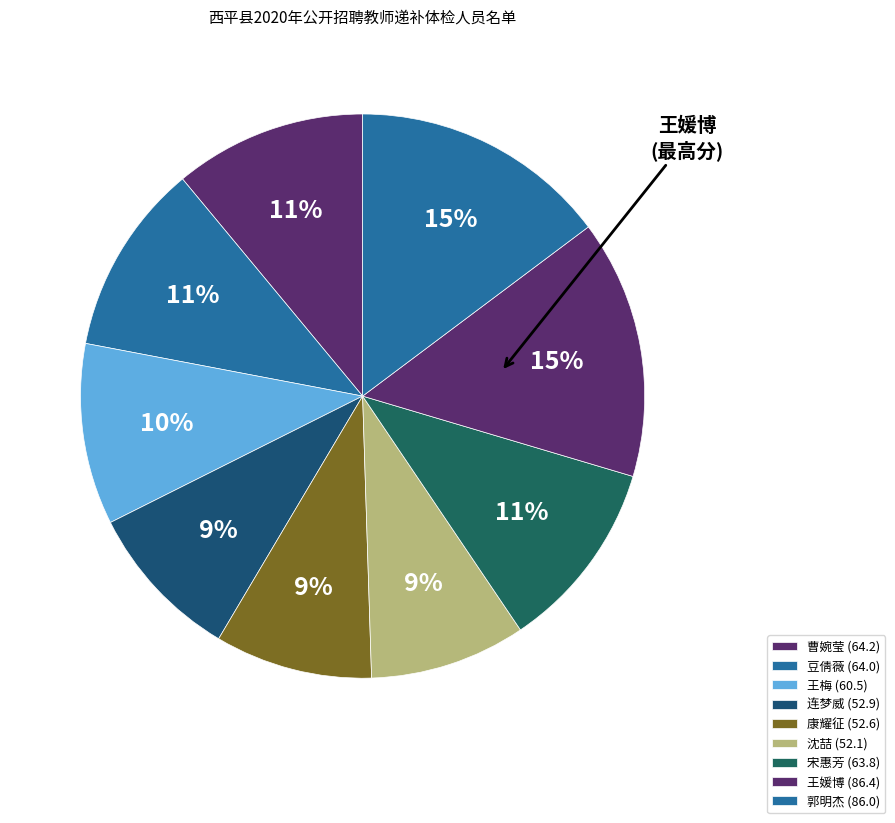

True or false: 郭明杰 accounts for 15% of the total.

True